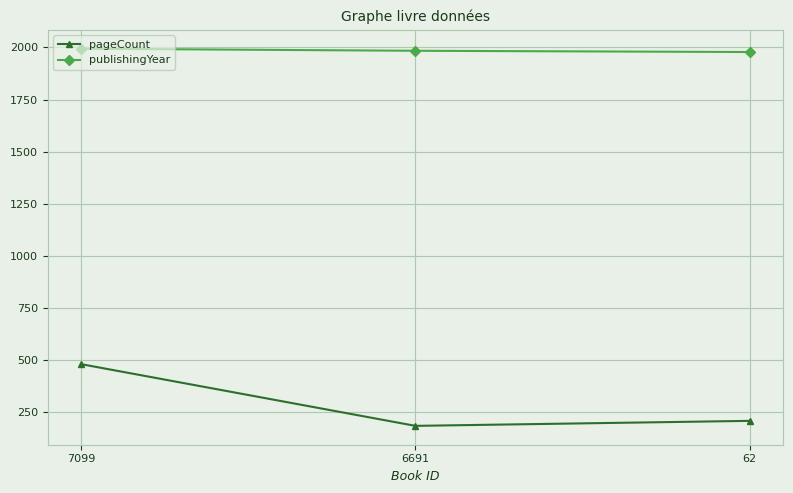

What is the value of the publishingYear point at the 2nd from the left?

1984